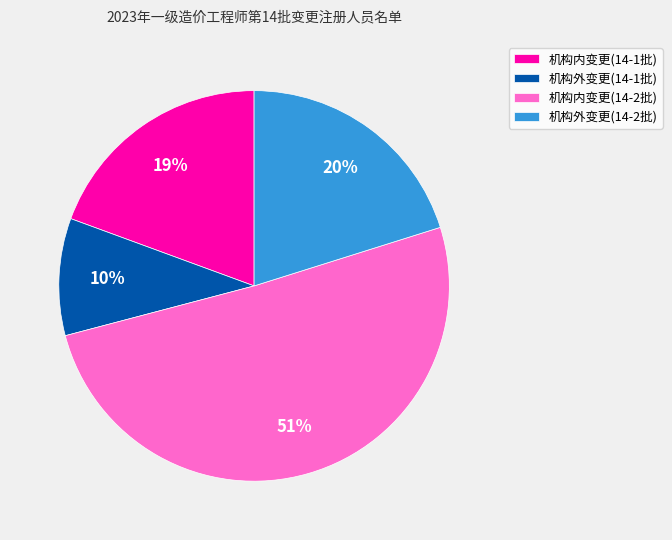

Which slice is the smallest?

机构外变更(14-1批)